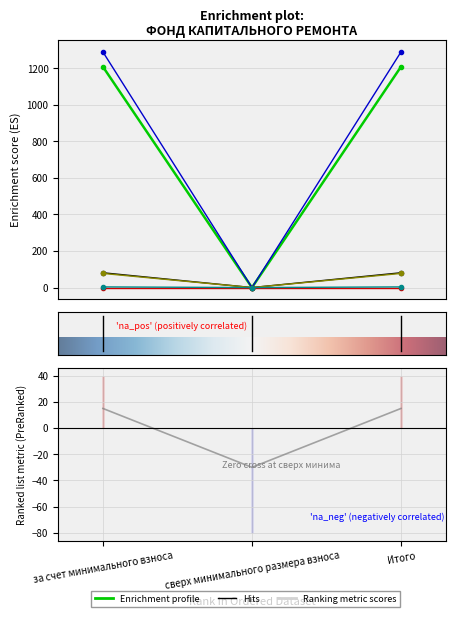

What is the maximum value for Остаток на начало?

1207.7